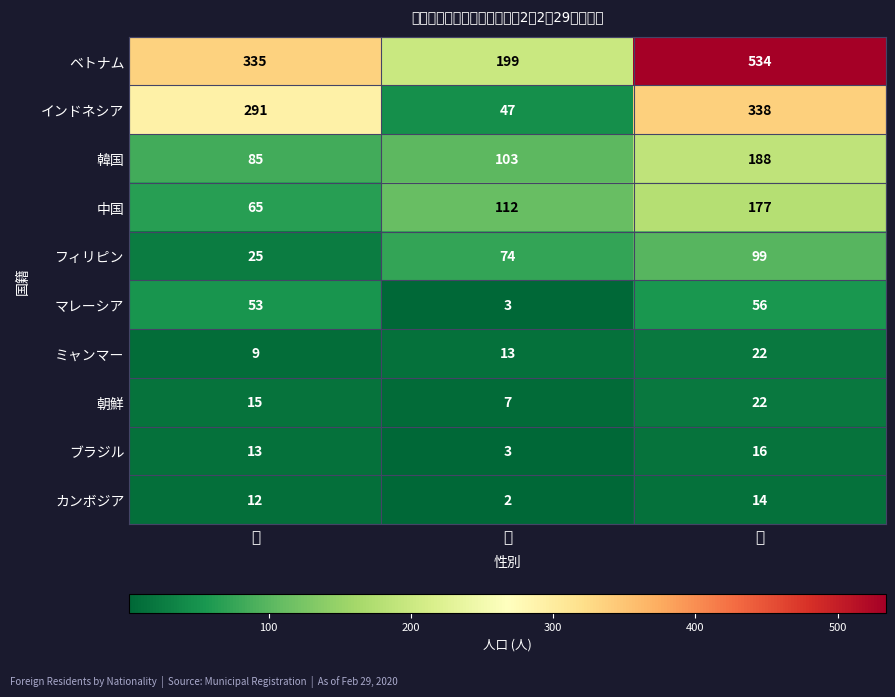

Reading left to right, what are all the values shown in this chart?

ベトナム: 男=335	女=199	計=534
インドネシア: 男=291	女=47	計=338
韓国: 男=85	女=103	計=188
中国: 男=65	女=112	計=177
フィリピン: 男=25	女=74	計=99
マレーシア: 男=53	女=3	計=56
ミャンマー: 男=9	女=13	計=22
朝鮮: 男=15	女=7	計=22
ブラジル: 男=13	女=3	計=16
カンボジア: 男=12	女=2	計=14